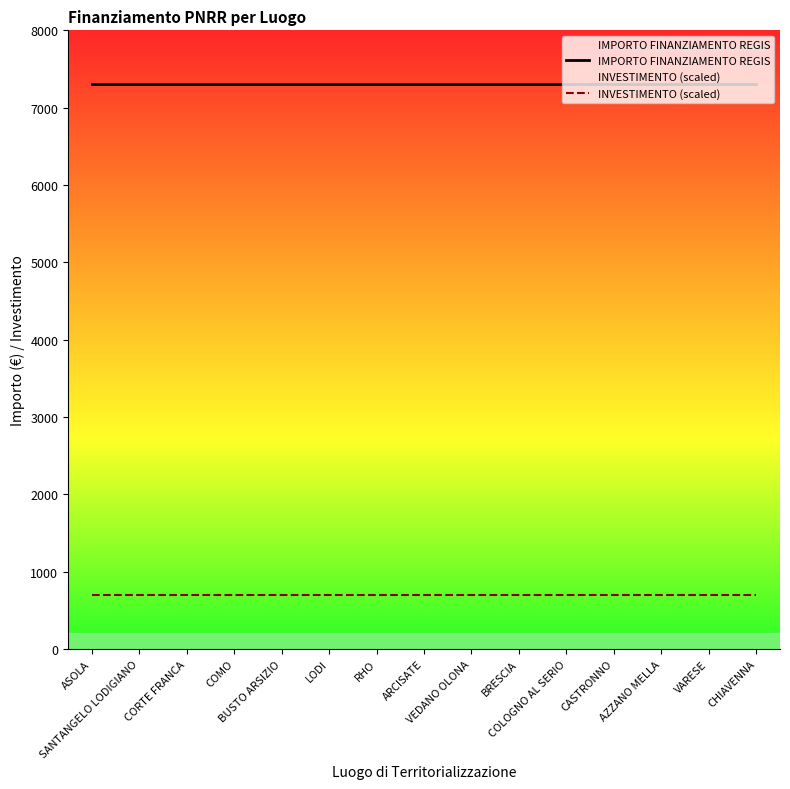

Which category has the highest value across all series?

ASOLA